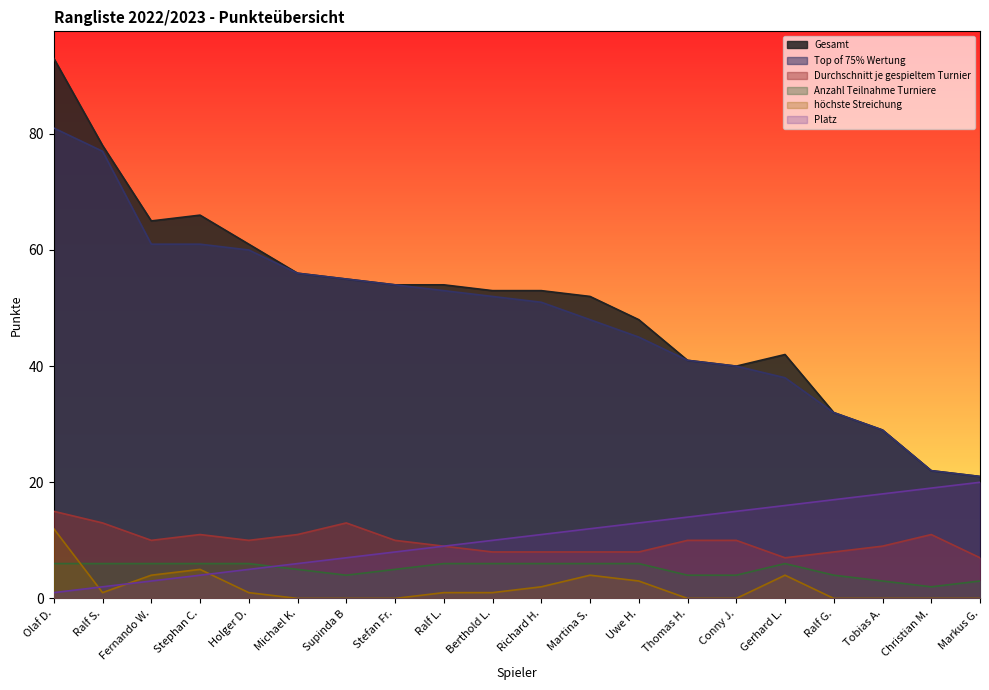

Count the number of categories in the chart.

20